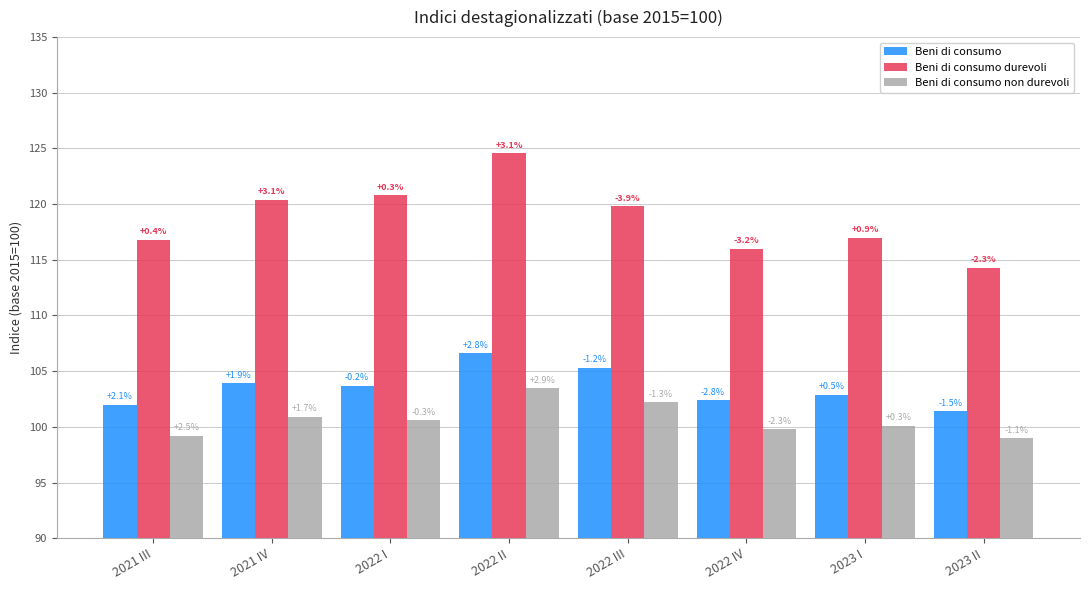

How many bars are there in total?

24